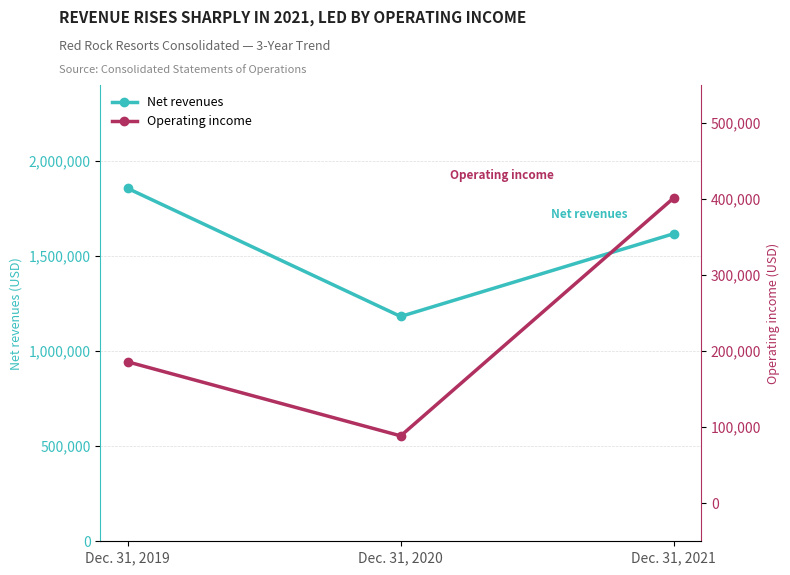

Does the chart have visible grid lines?

Yes